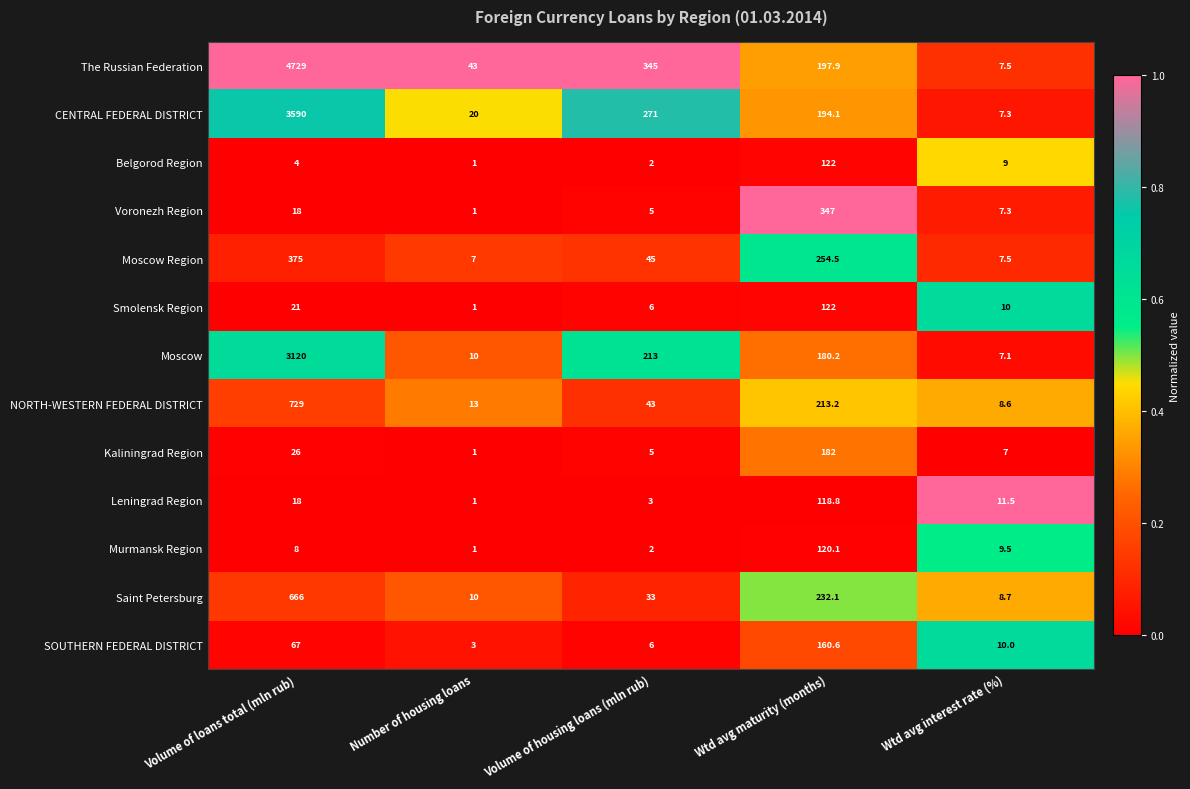

Between Volume of housing loans (mln rub) and Wtd avg interest rate (%), which series saw the biggest shift?

The Russian Federation